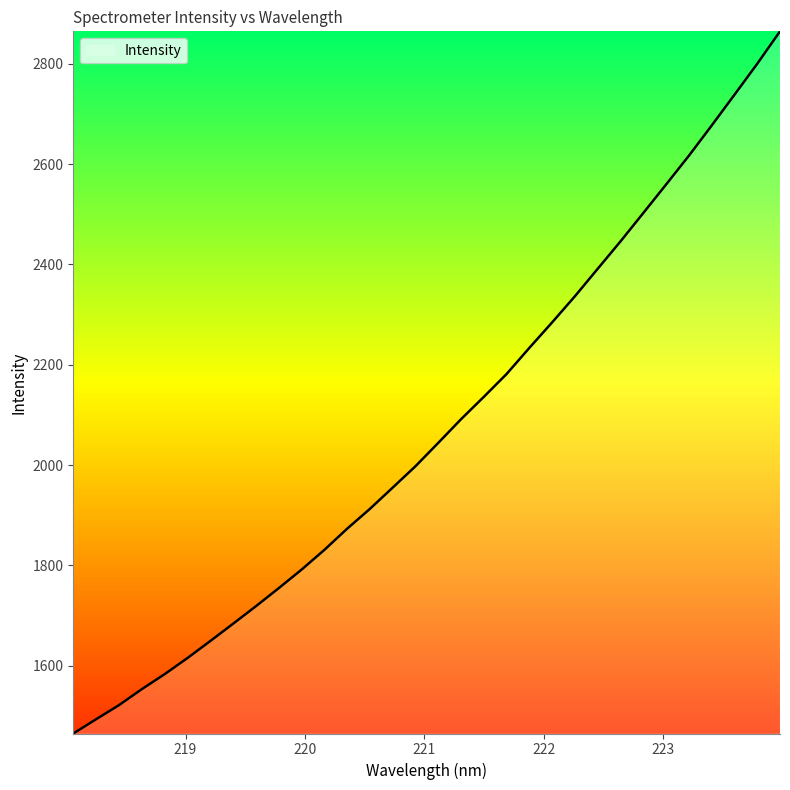

How many values are below 2044?

16